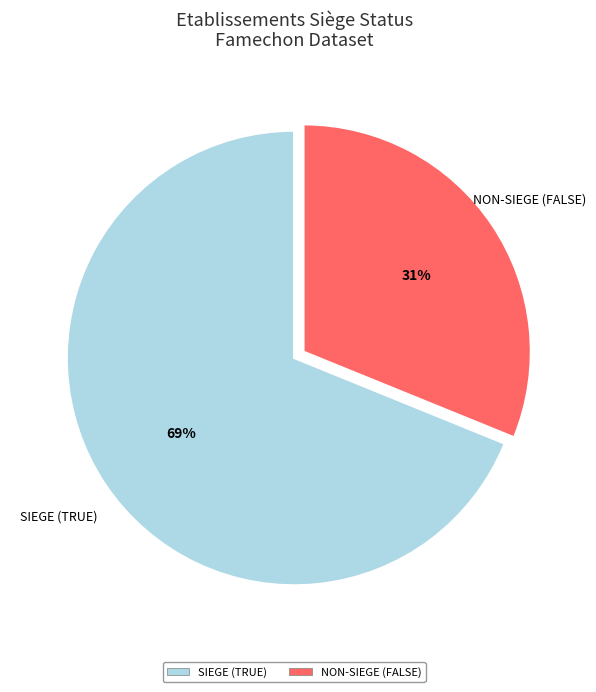

Between NON-SIEGE (FALSE) and SIEGE (TRUE), which is larger?

SIEGE (TRUE)